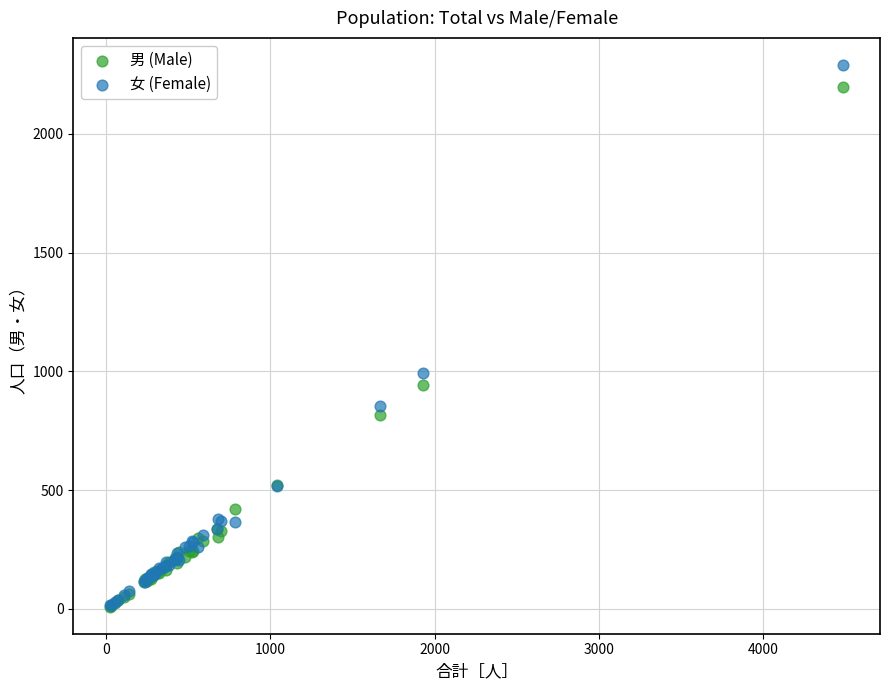

Which series has the widest spread of Y values?

女 (Female)